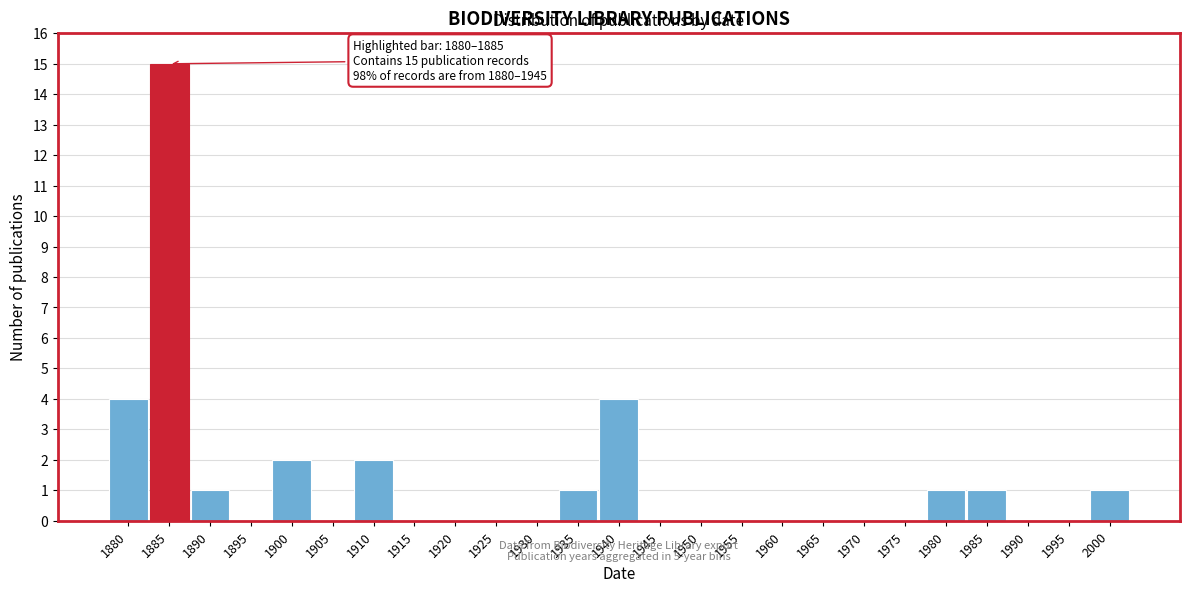

Reading right to left, what are all the values shown in this chart?

2000=1	1995=0	1990=0	1985=1	1980=1	1975=0	1970=0	1965=0	1960=0	1955=0	1950=0	1945=0	1940=4	1935=1	1930=0	1925=0	1920=0	1915=0	1910=2	1905=0	1900=2	1895=0	1890=1	1885=15	1880=4